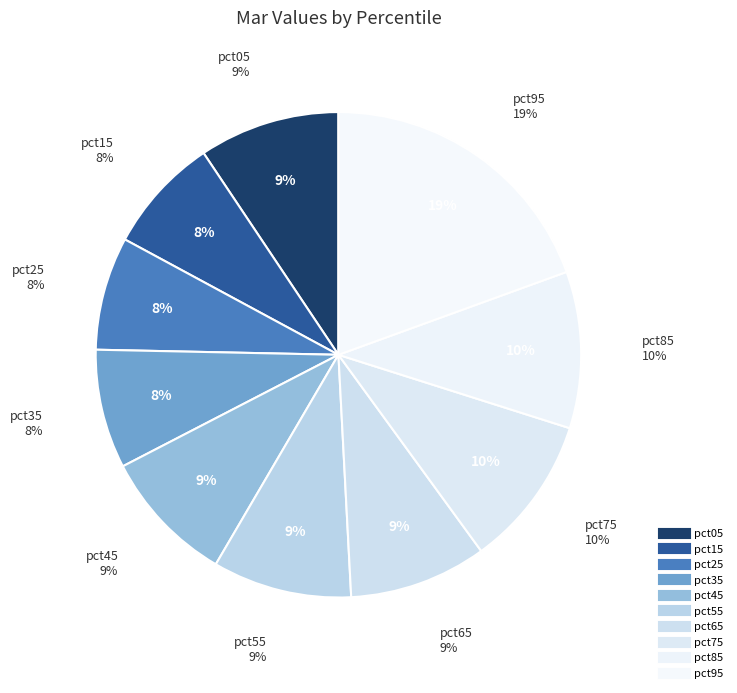

To the nearest percent, what percentage of the pie is pct05?

9%